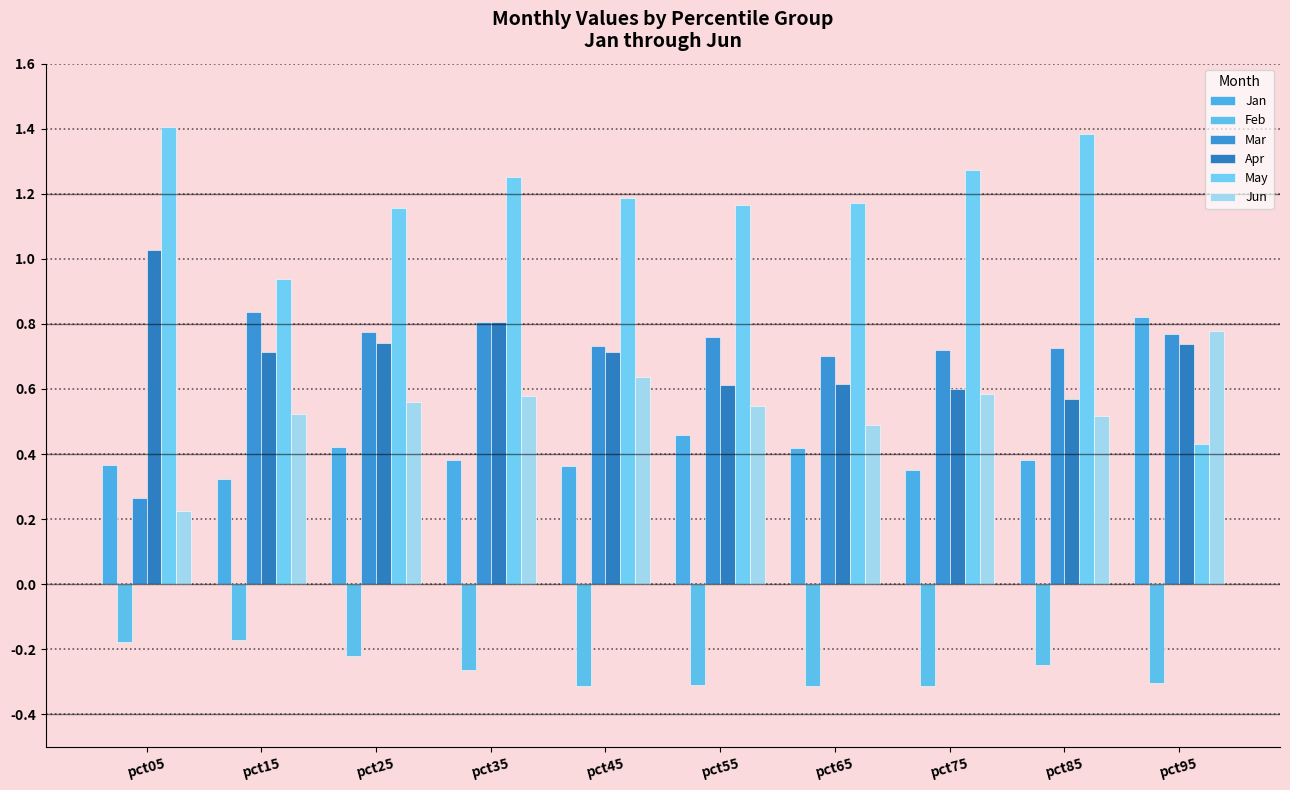

True or false: Feb has a value of -0.5 at pct65.

False